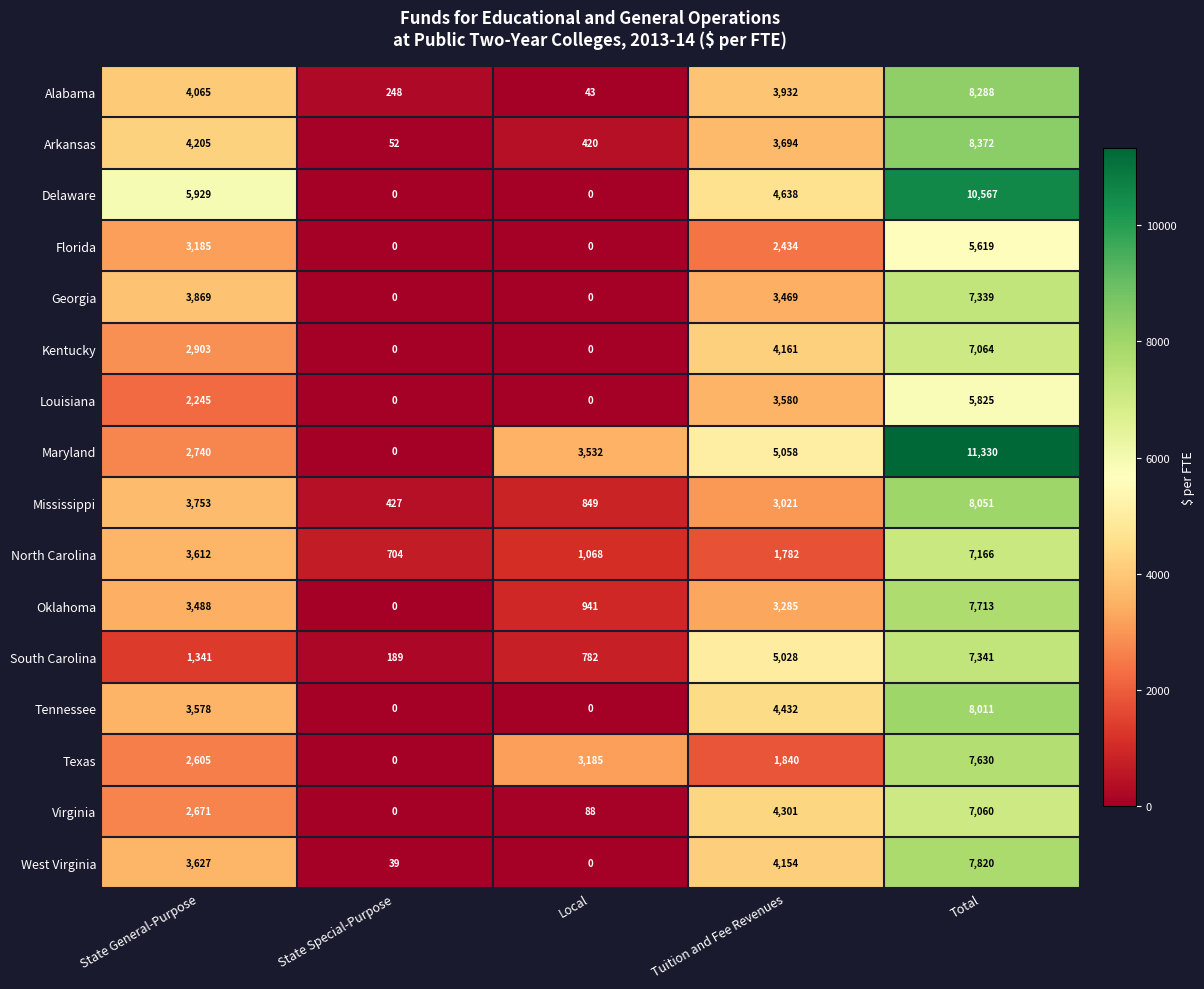

Is it true that Florida equals -2661 at Local?

False